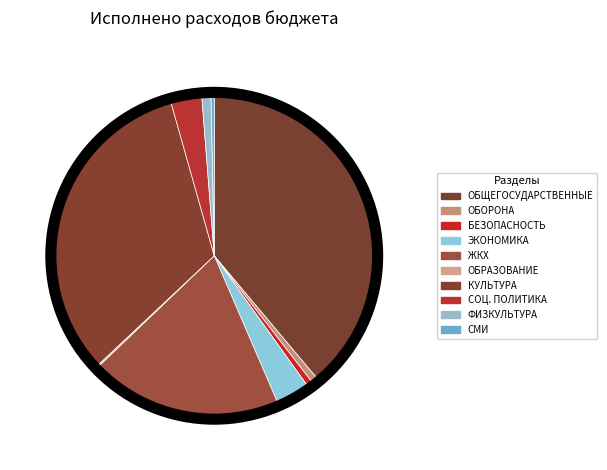

How many segments does this pie chart have?

10